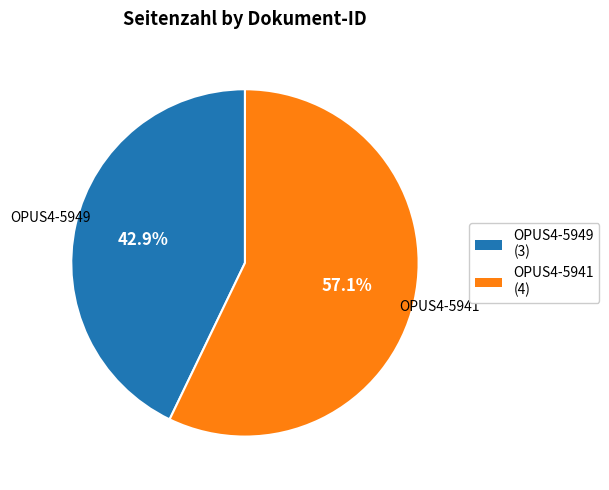

What percentage do OPUS4-5949 and OPUS4-5941 together represent?

100.0%